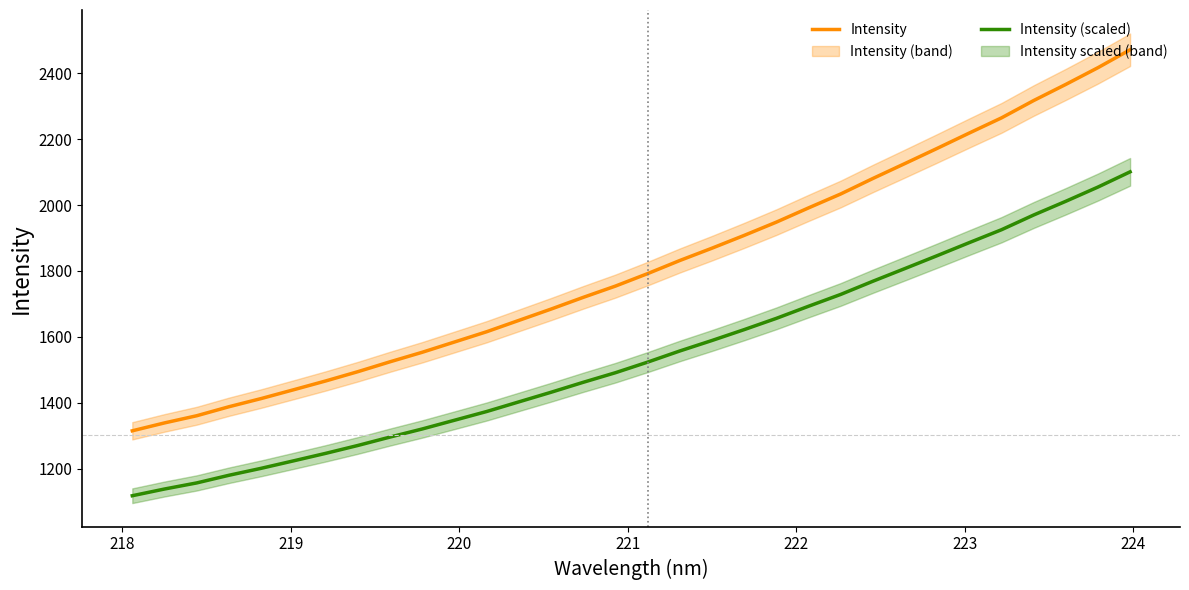

What is the minimum value for Intensity (scaled)?

1117.3